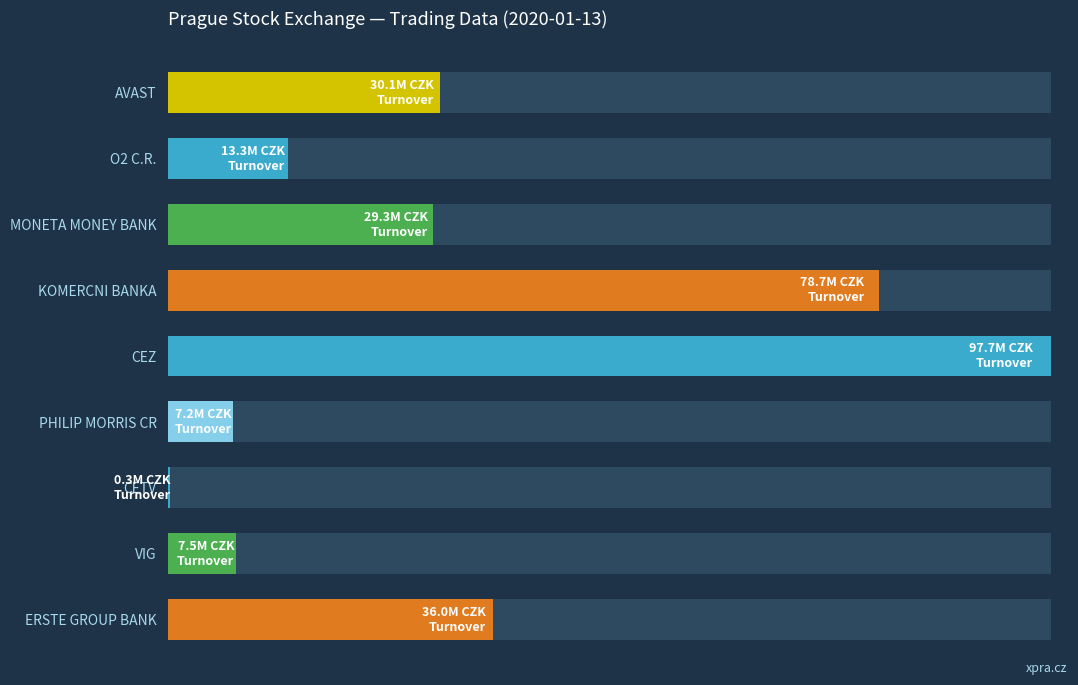

Does the chart contain any negative values?

No